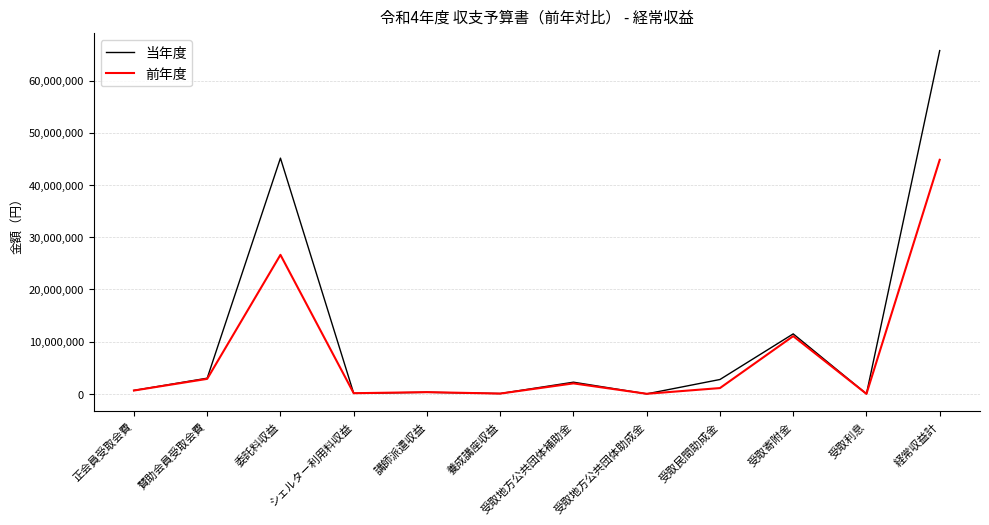

What is the difference between the second highest and second lowest values in the 前年度 series?

26612000